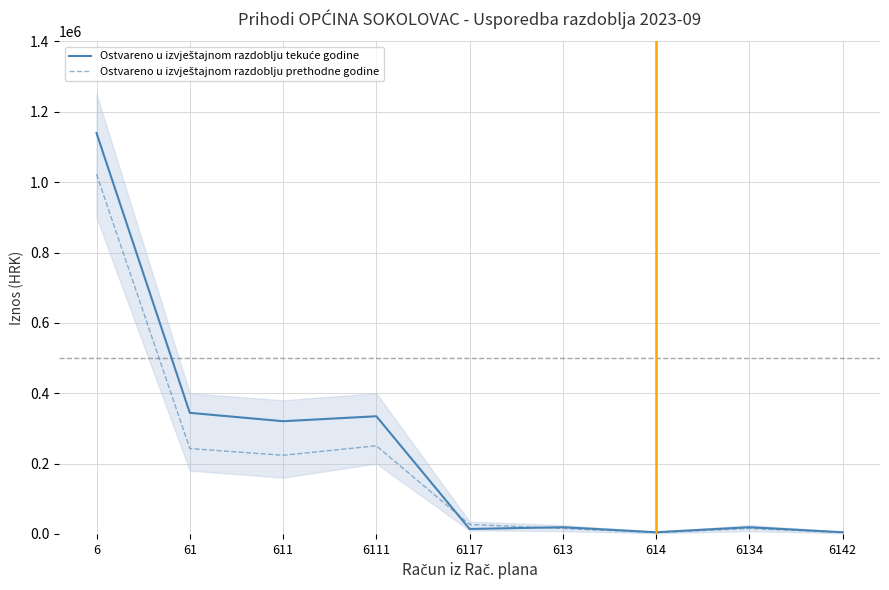

Rank the series by their maximum value, from highest to lowest.

Ostvareno u izvještajnom razdoblju tekuće godine, Ostvareno u izvještajnom razdoblju prethodne godine